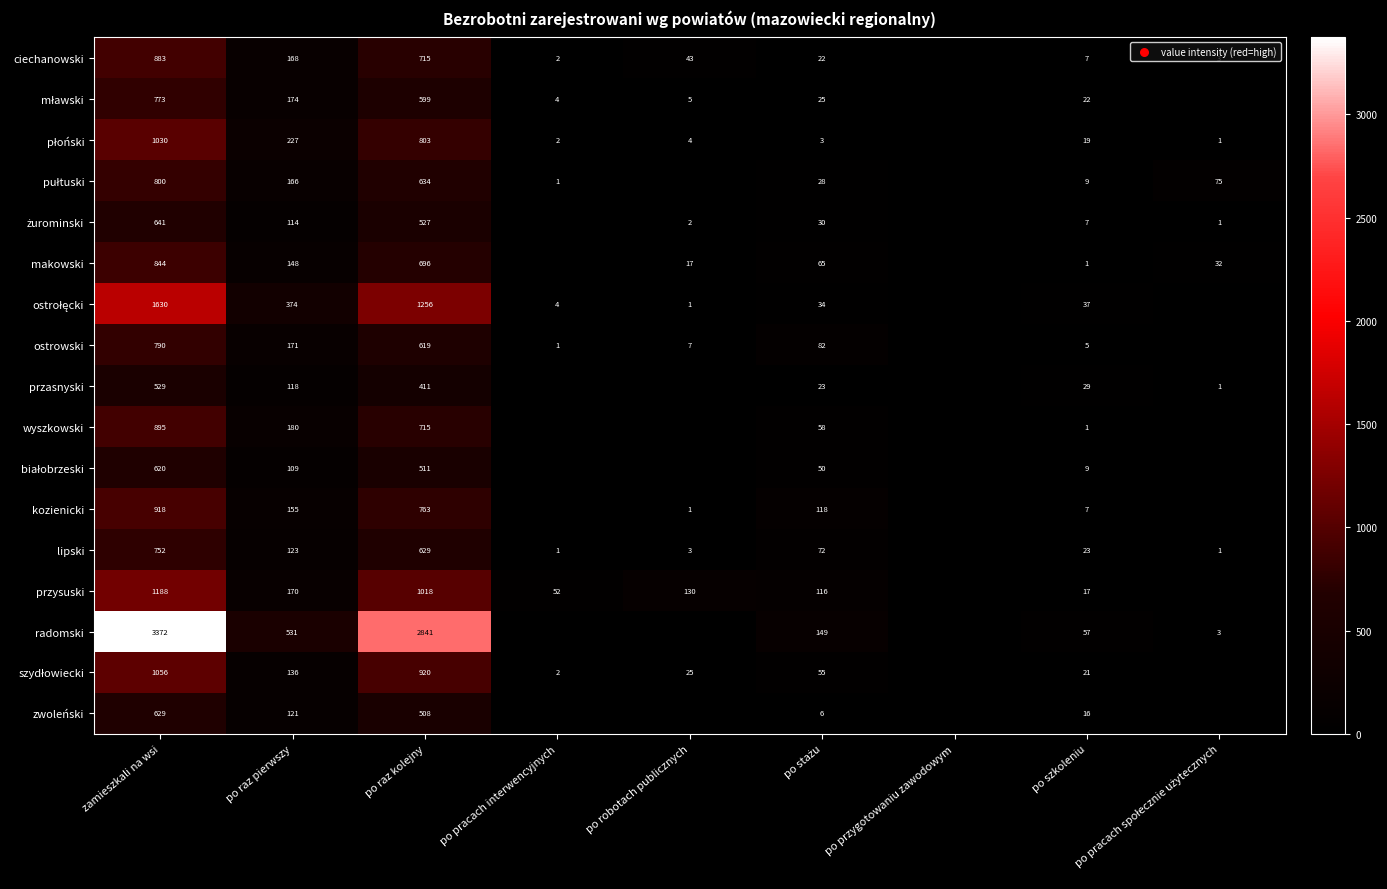

What is the total value across all series at zamieszkali na wsi?

17350